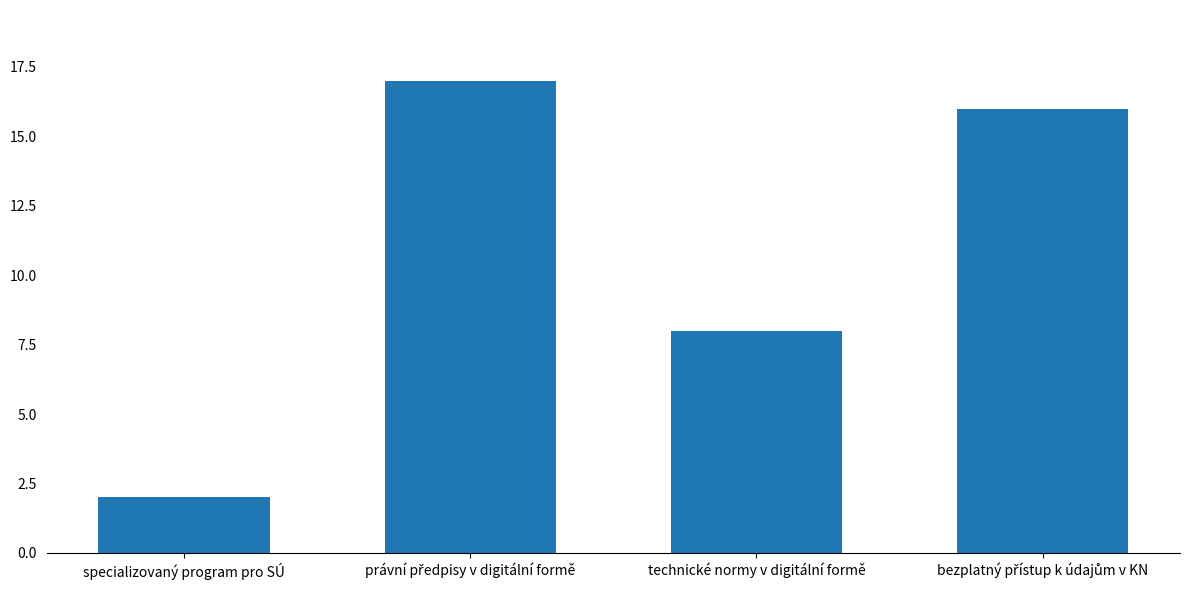

What is the value of the 2nd bar from the left?

17